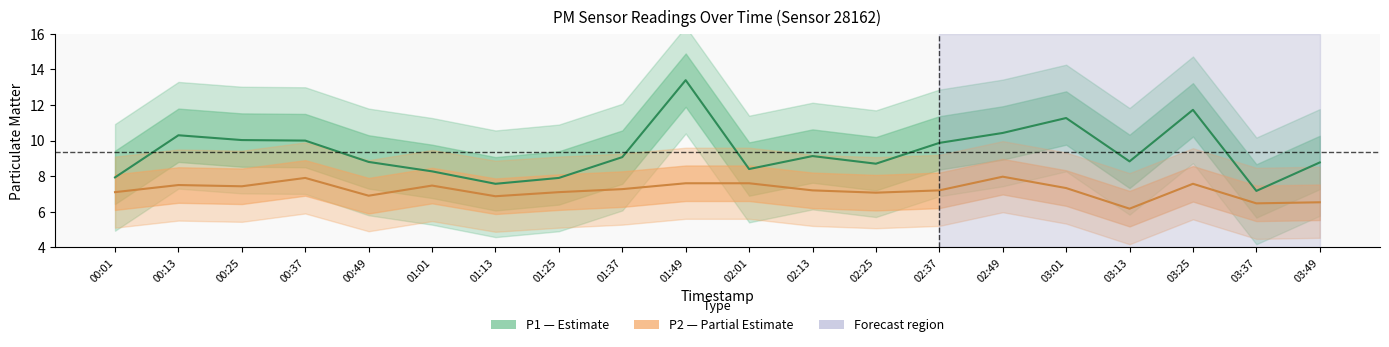

Which series has the largest total across all categories?

P1 (Estimate)